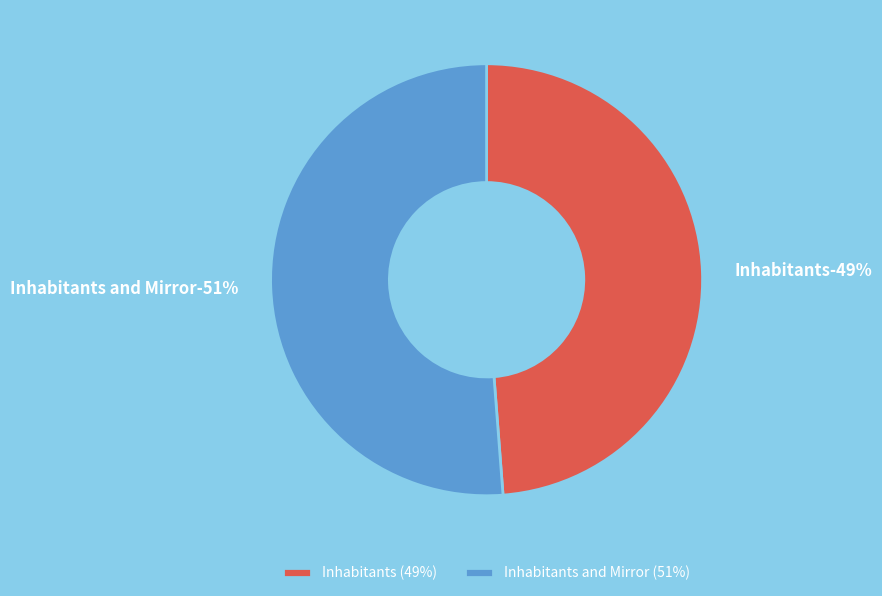

Rank the categories by value from highest to lowest.

Inhabitants and Mirror, Inhabitants